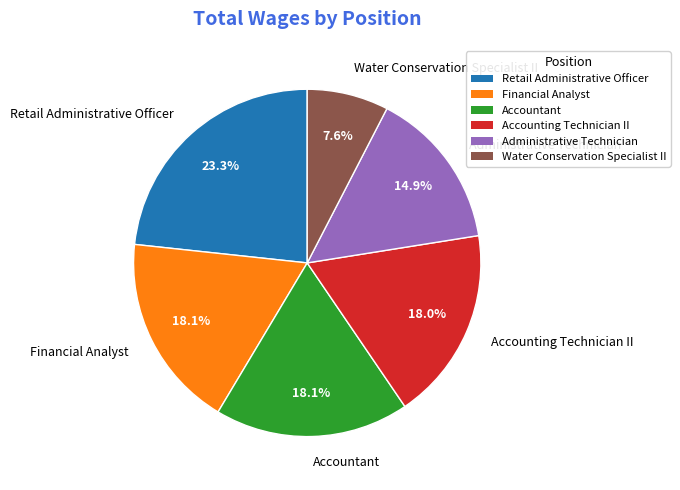

Is it true that Accounting Technician II is 27% of the pie?

False